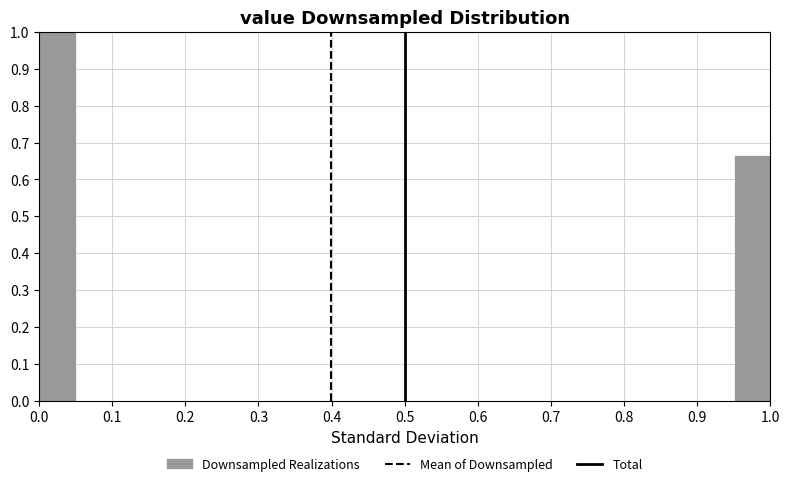

How tall is the bar that spans 0.00 to 0.05 on the x-axis? The values are not printed on the chart, so give them approximately, as read against the axis.

1.00